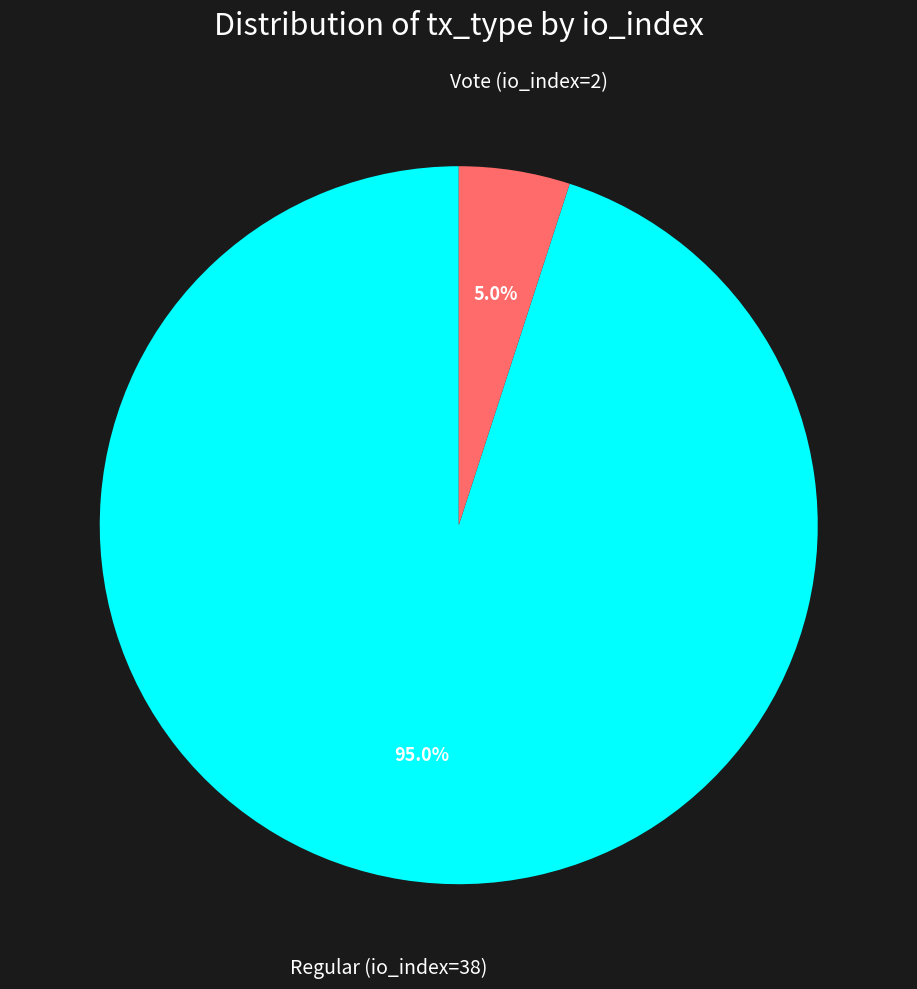

What is the largest slice in the pie chart?

Regular (io_index=38)